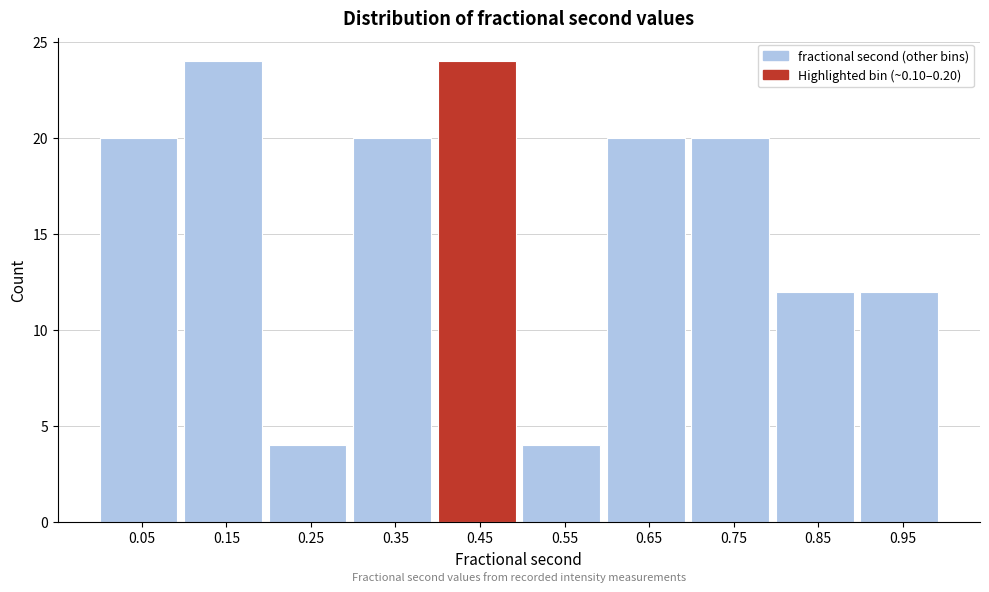

Reading left to right, list every bar in this chart as the range it spans on the x-axis followed by its height. The values are not printed on the chart, so give them approximately, as read against the axis.

0.0 to 0.1: 20
0.1 to 0.2: 24
0.2 to 0.3: 4
0.3 to 0.4: 20
0.4 to 0.5: 24
0.5 to 0.6: 4
0.6 to 0.7: 20
0.7 to 0.8: 20
0.8 to 0.9: 12
0.9 to 1.0: 12